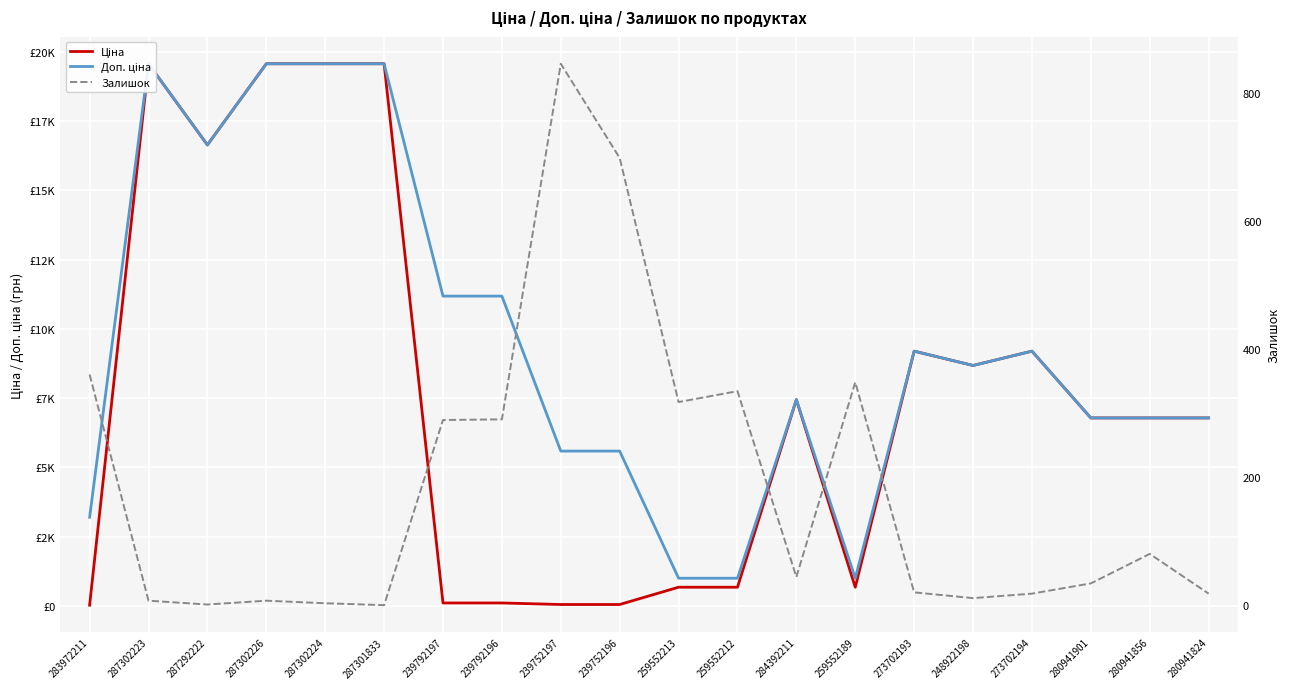

True or false: Ціна has a value of 26091.3 at 287302223.

False